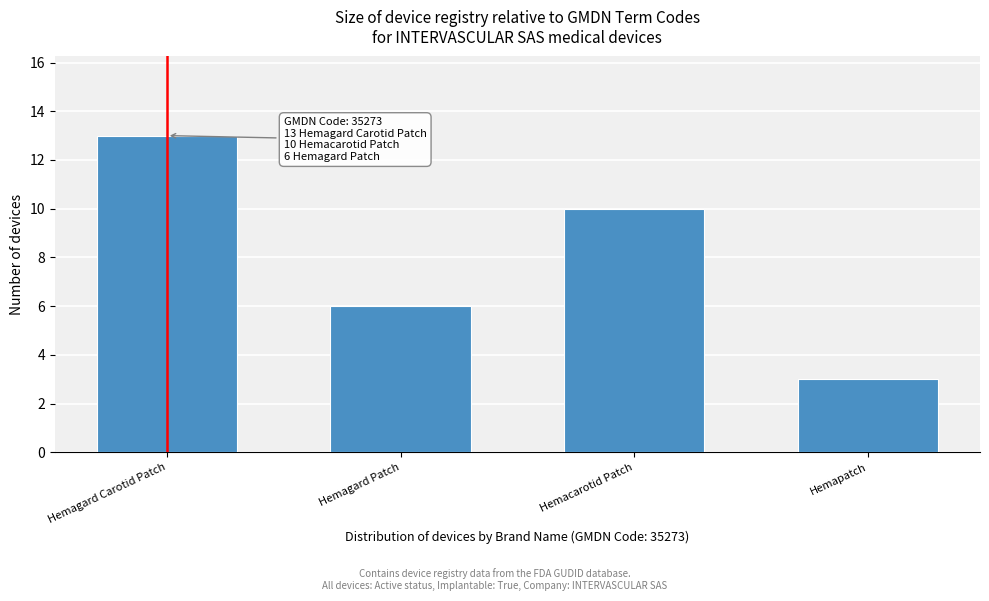

Reading right to left, what are all the values shown in this chart?

3	10	6	13